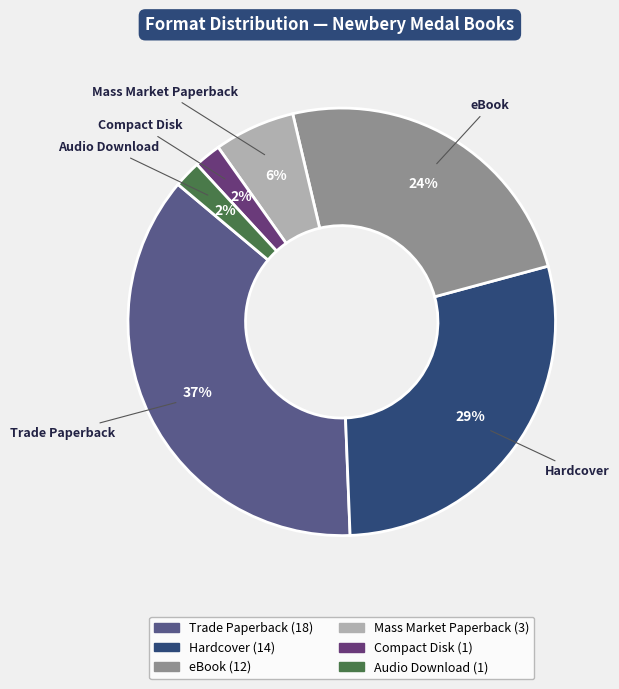

What is the ratio of the value at Audio Download to the value at Compact Disk?

1.0